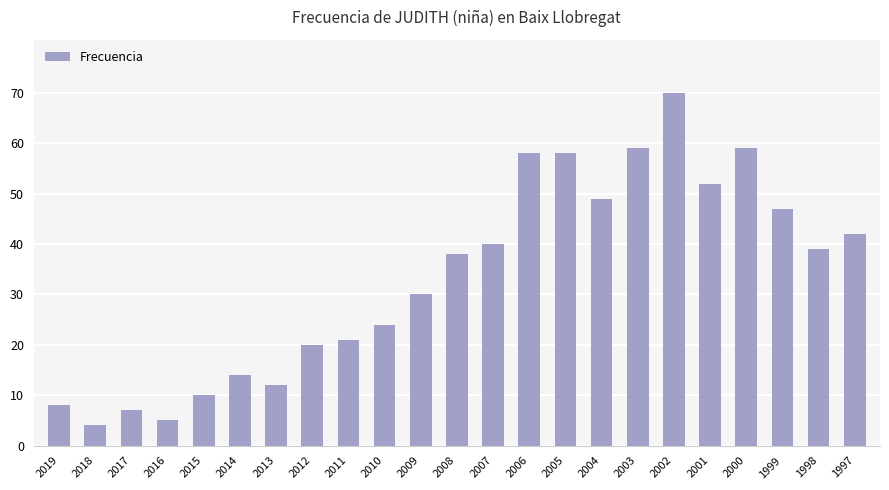

What is the approximate value at 2014?

14